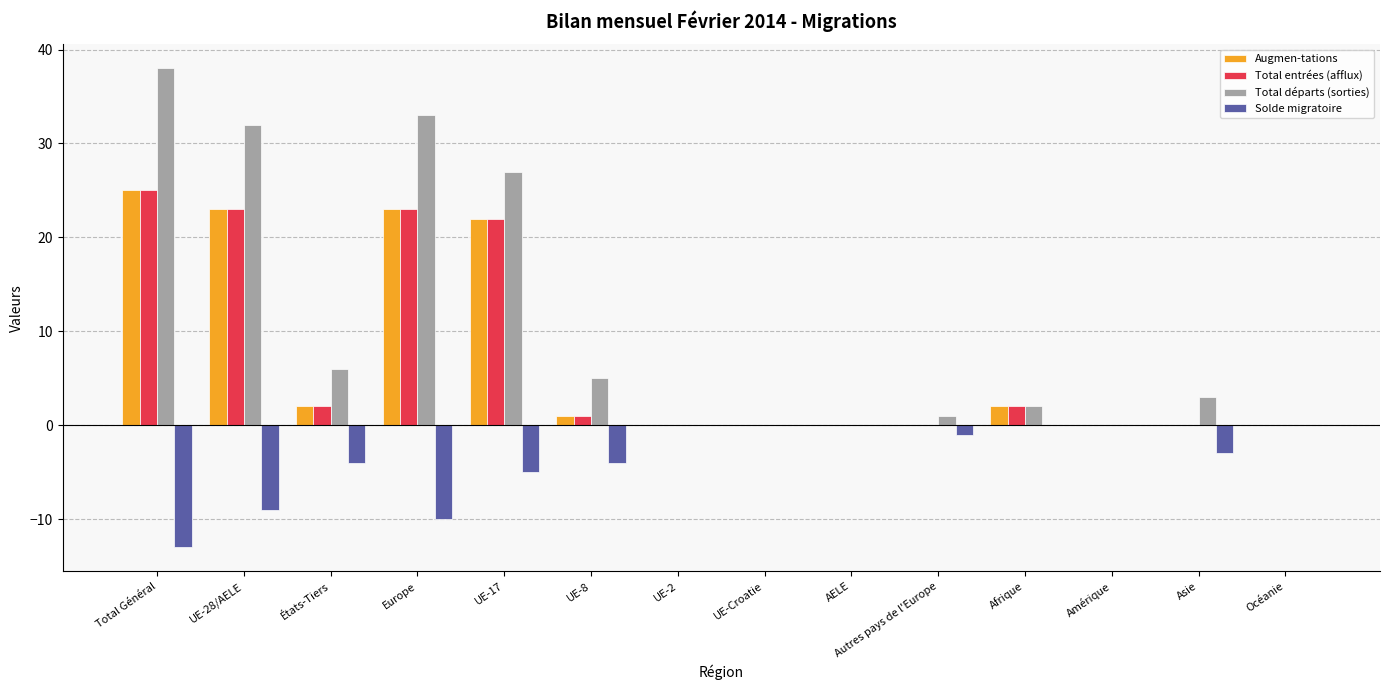

At which label does Total départs (sorties) reach its peak?

Total Général